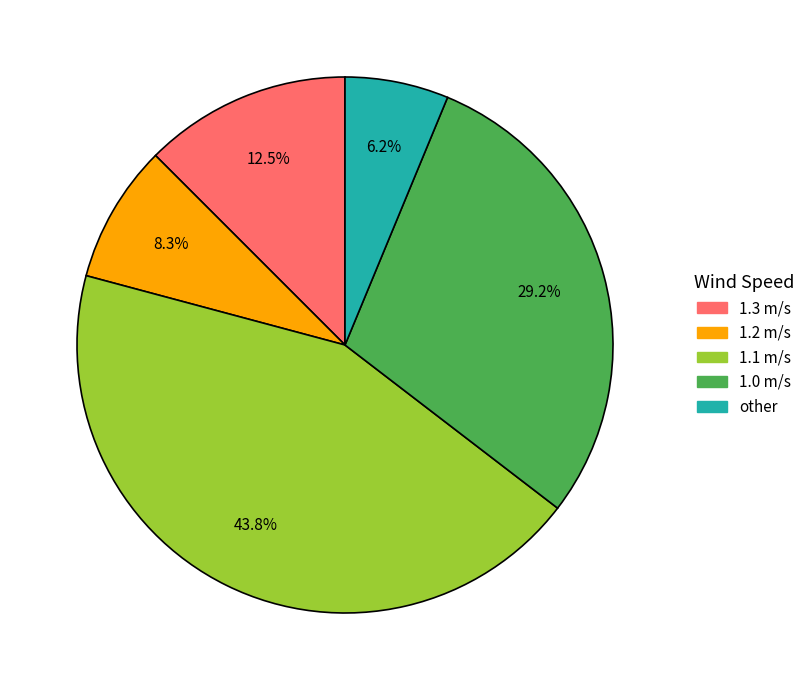

Is there a majority slice in this chart?

No